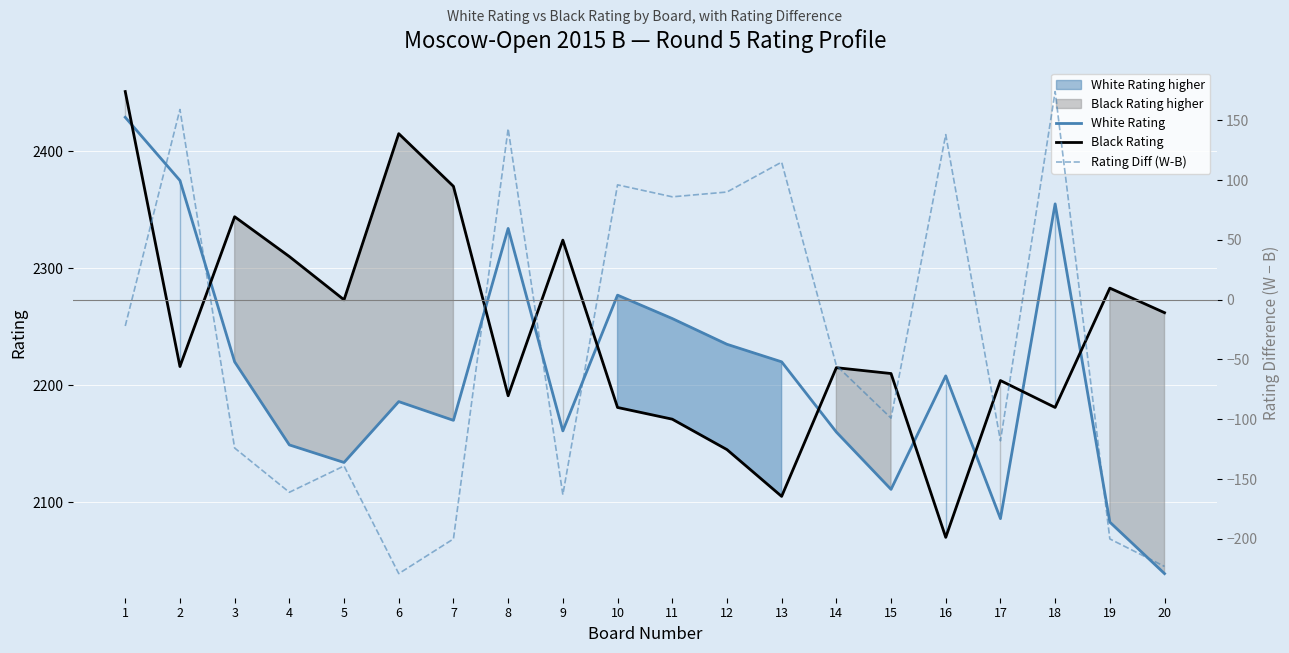

What is the difference between the Rating Diff (W-B) values at 11 and 9?

249